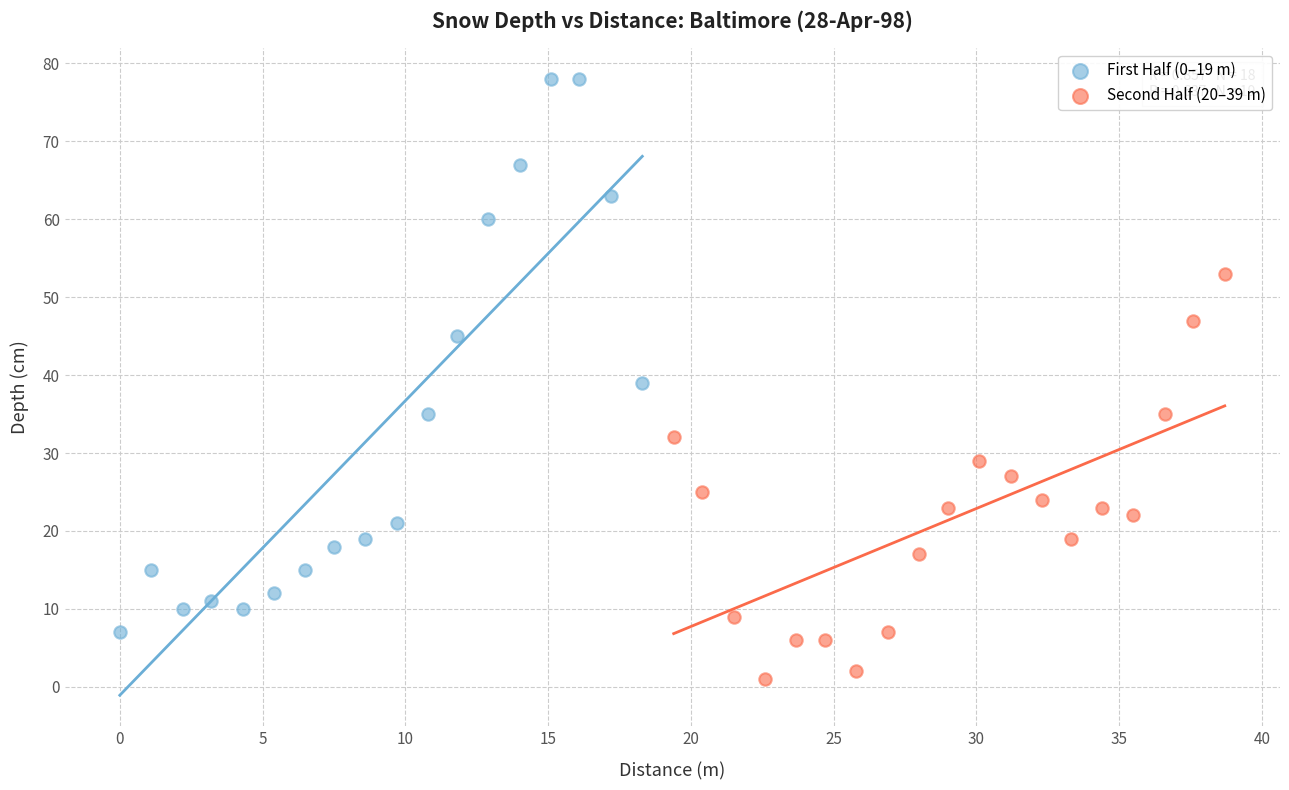

Which series reaches the minimum Y coordinate?

Second Half (20–39 m)